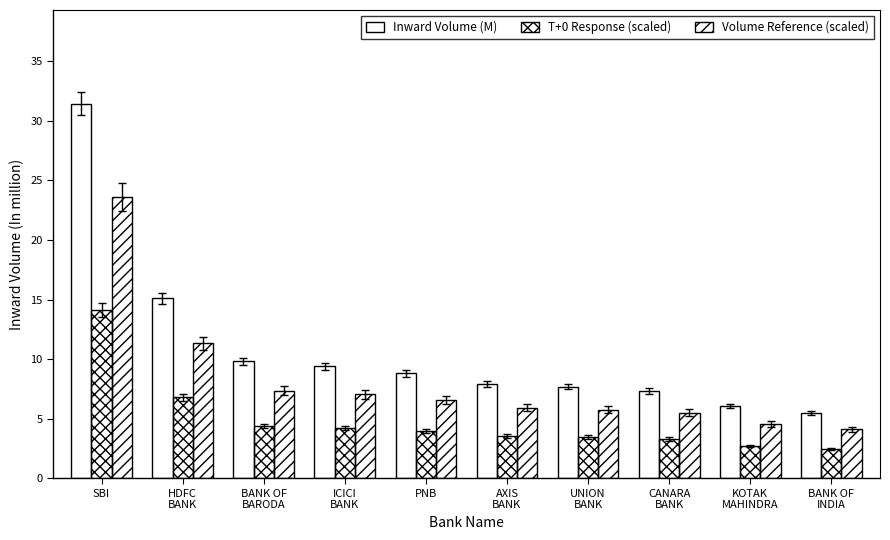

Which label corresponds to the smallest value in the chart?

BANK OF
INDIA